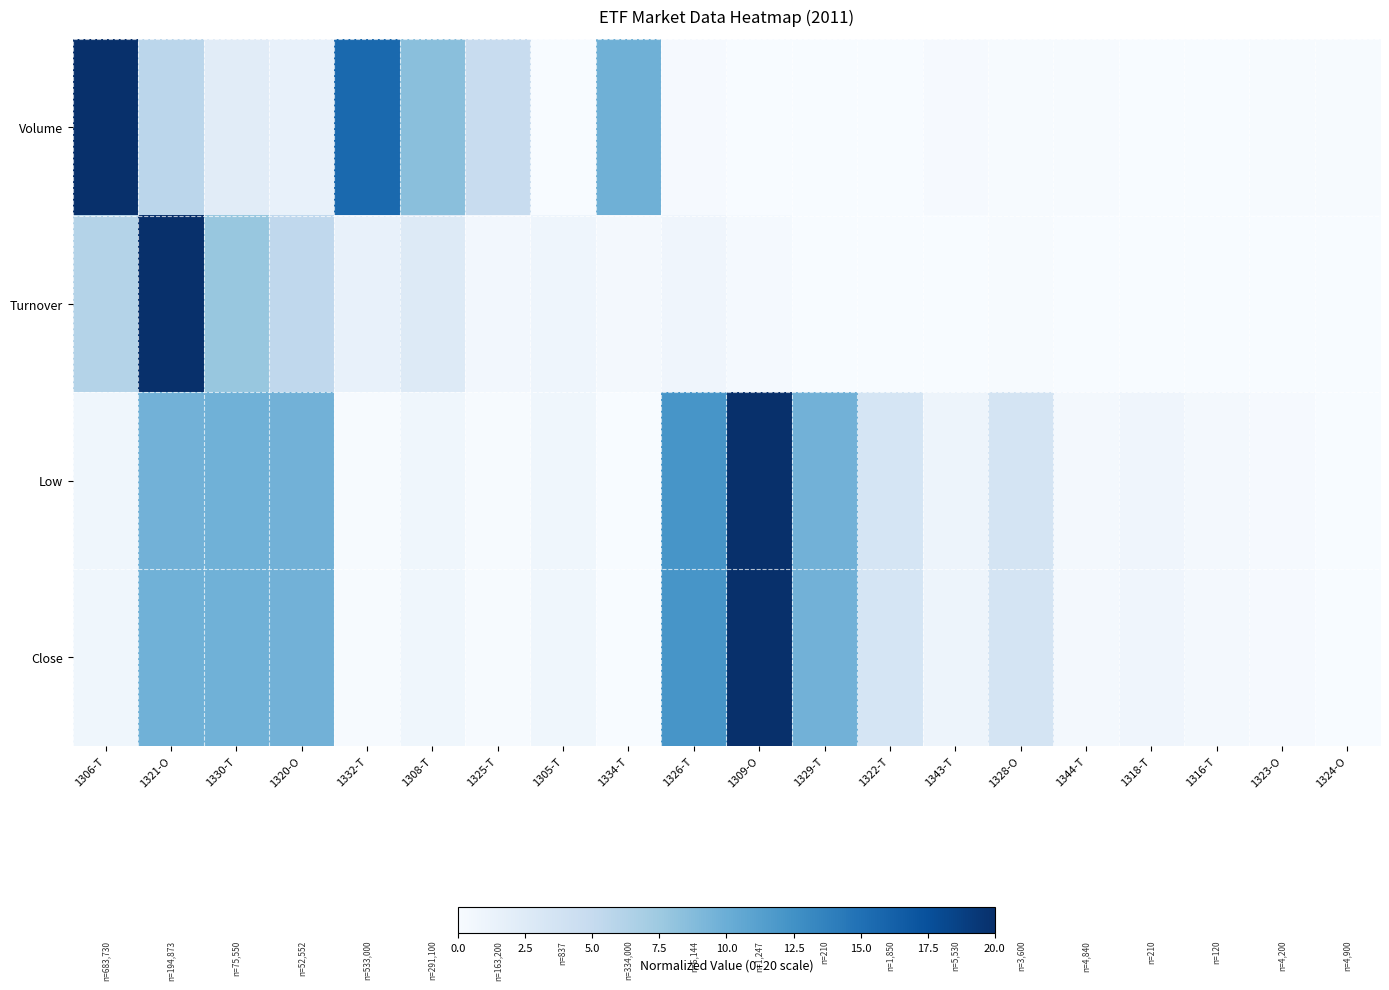

Reading right to left, transcribe all the data shown in this chart.

Volume: 1324-O=0.1	1323-O=0.1	1316-T=0.0	1318-T=0.0	1344-T=0.1	1328-O=0.1	1343-T=0.2	1322-T=0.1	1329-T=0.0	1309-O=0.0	1326-T=0.2	1334-T=9.8	1305-T=0.0	1325-T=4.8	1308-T=8.5	1332-T=15.6	1320-O=1.5	1330-T=2.2	1321-O=5.7	1306-T=20.0
Turnover: 1324-O=0.0	1323-O=0.0	1316-T=0.0	1318-T=0.0	1344-T=0.0	1328-O=0.1	1343-T=0.1	1322-T=0.1	1329-T=0.0	1309-O=0.3	1326-T=0.8	1334-T=0.4	1305-T=0.9	1325-T=0.5	1308-T=2.5	1332-T=1.5	1320-O=5.4	1330-T=7.8	1321-O=20.0	1306-T=6.1
Low: 1324-O=0.0	1323-O=0.2	1316-T=0.5	1318-T=0.8	1344-T=0.3	1328-O=3.6	1343-T=1.0	1322-T=3.4	1329-T=9.6	1309-O=20.0	1326-T=12.1	1334-T=0.0	1305-T=0.7	1325-T=0.2	1308-T=0.7	1332-T=0.1	1320-O=9.7	1330-T=9.7	1321-O=9.7	1306-T=0.7
Close: 1324-O=0.0	1323-O=0.2	1316-T=0.5	1318-T=0.8	1344-T=0.3	1328-O=3.6	1343-T=1.0	1322-T=3.4	1329-T=9.6	1309-O=20.0	1326-T=12.2	1334-T=0.0	1305-T=0.7	1325-T=0.2	1308-T=0.7	1332-T=0.1	1320-O=9.7	1330-T=9.7	1321-O=9.7	1306-T=0.7